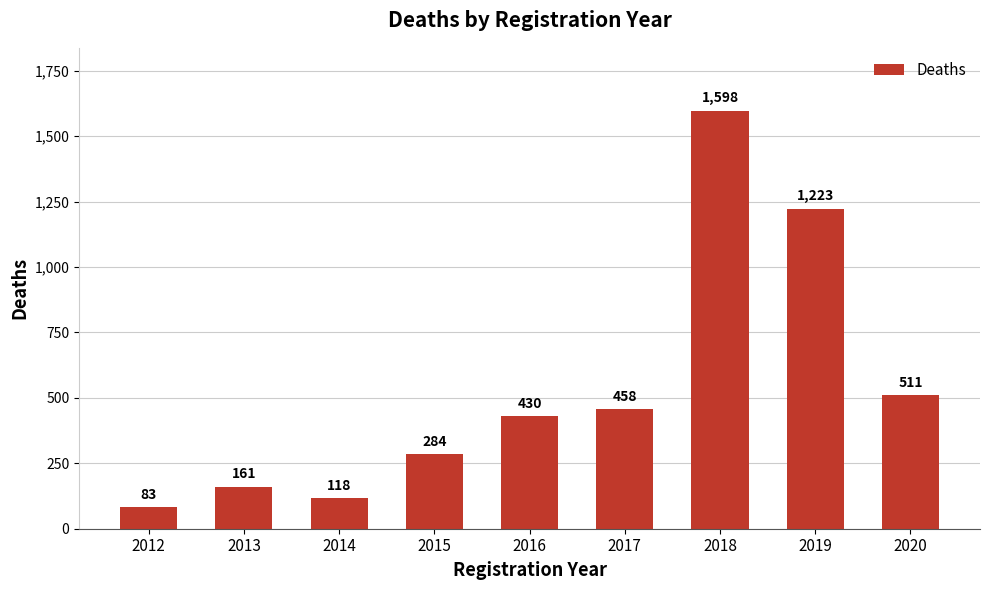

What value does the data have at 2012, to the nearest 100?

100